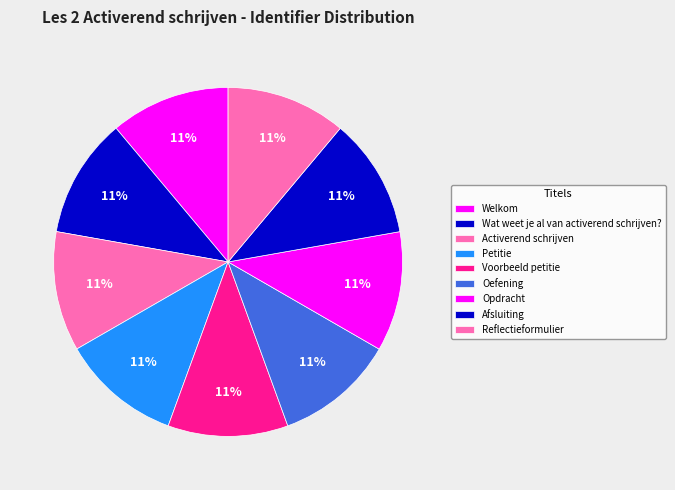

How many segments does this pie chart have?

9